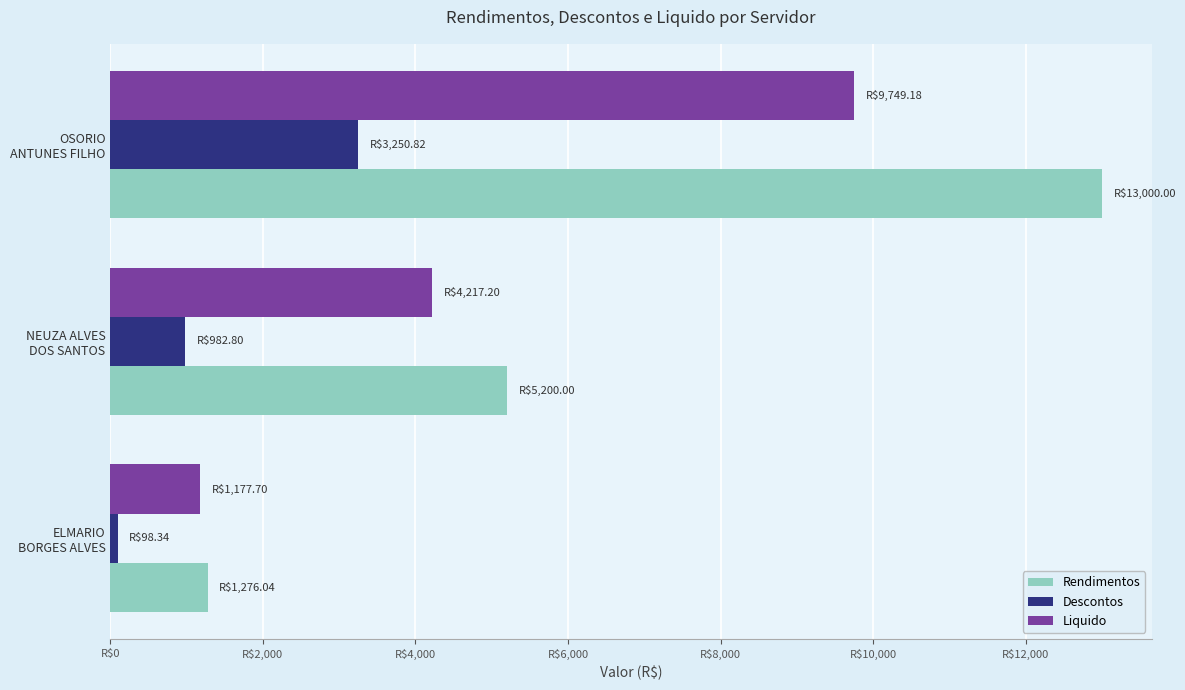

At which label is Liquido closest to 5463?

NEUZA ALVES
DOS SANTOS